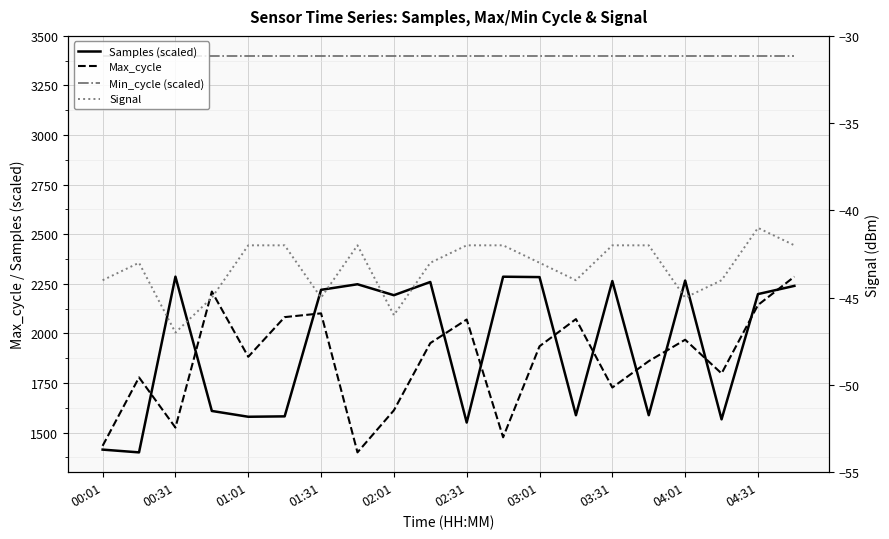

At which label is Signal closest to -44?

00:01